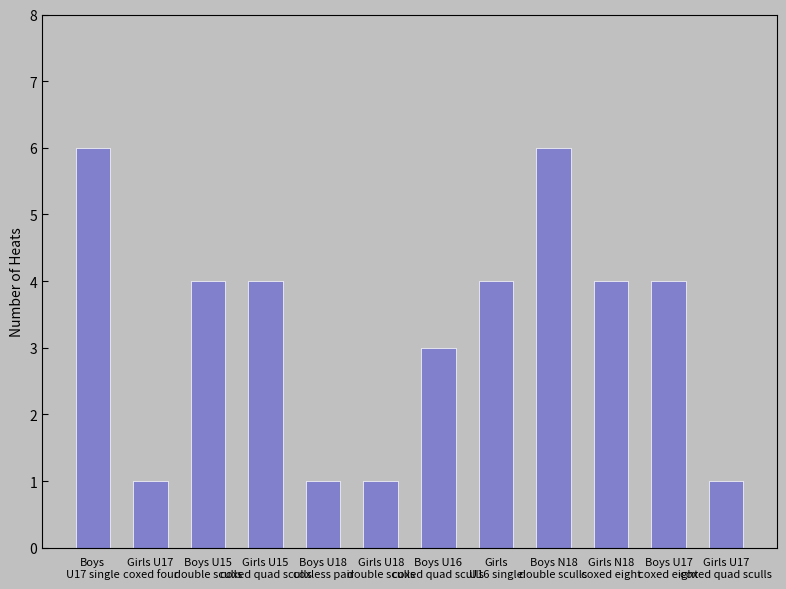

How many series are shown in this chart?

1